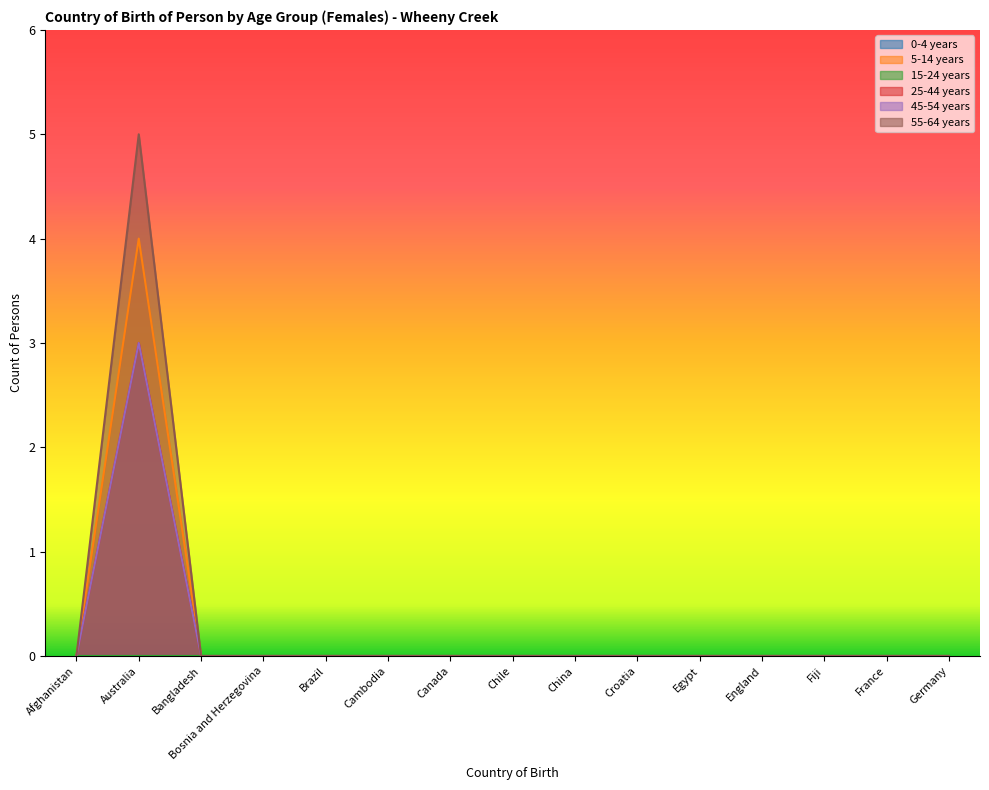

How many lines are shown in the chart?

6